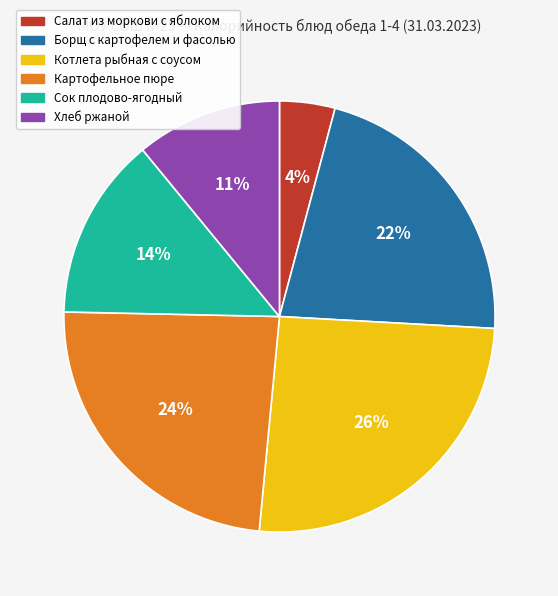

What is the ratio of the value at Хлеб ржаной to the value at Сок плодово-ягодный?

0.8